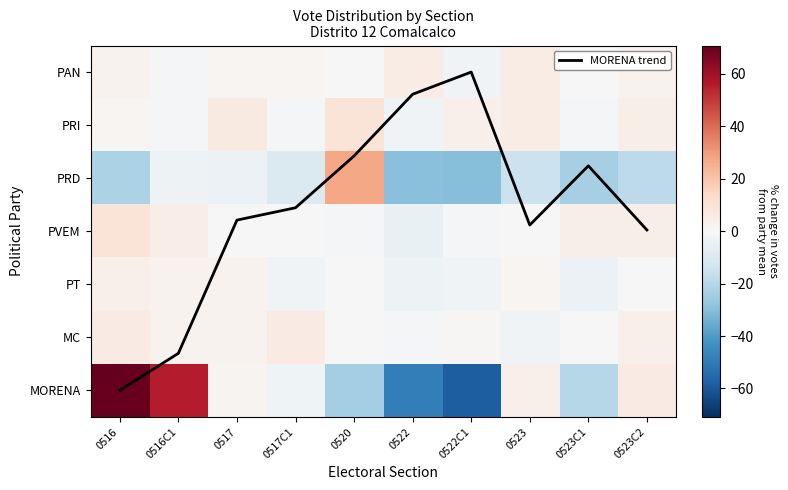

What is the difference between the highest and lowest values at 0523C2?

24.3